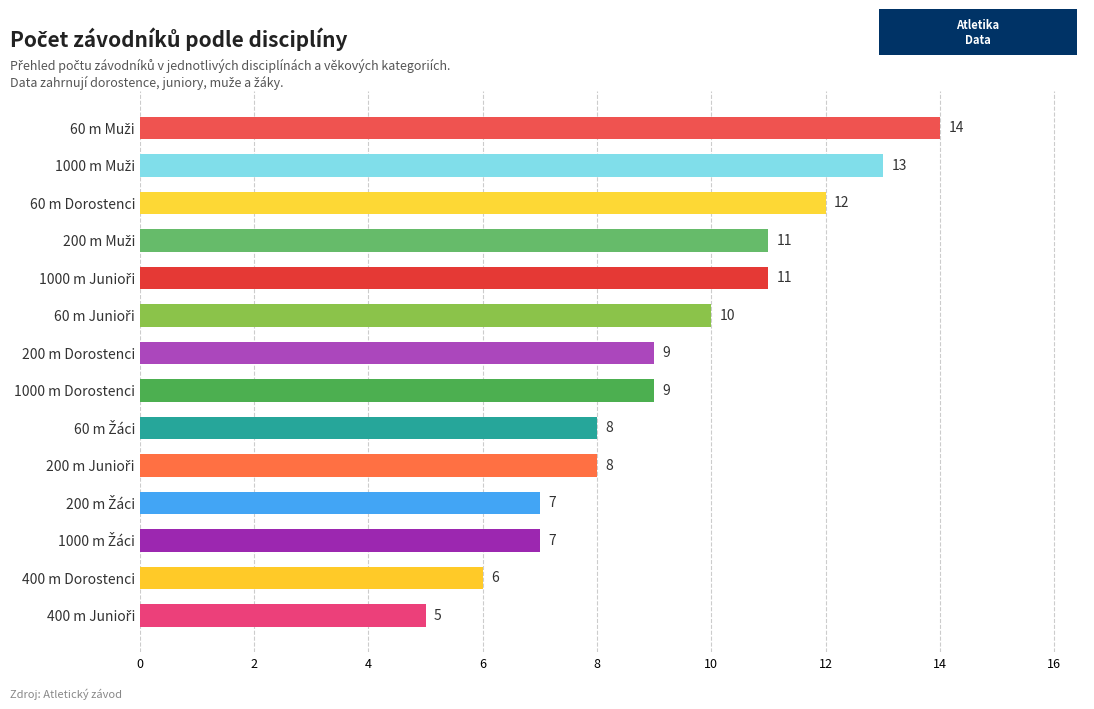

The value at 400 m Dorostenci is 6. True or false?

True